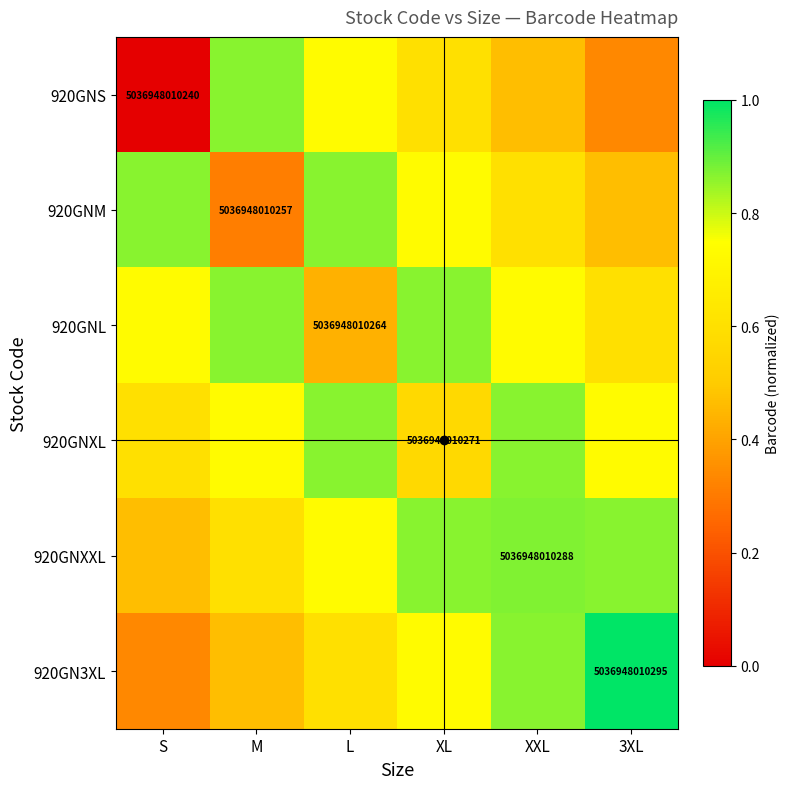

What is the lowest value of the 920GNL series?

0.4